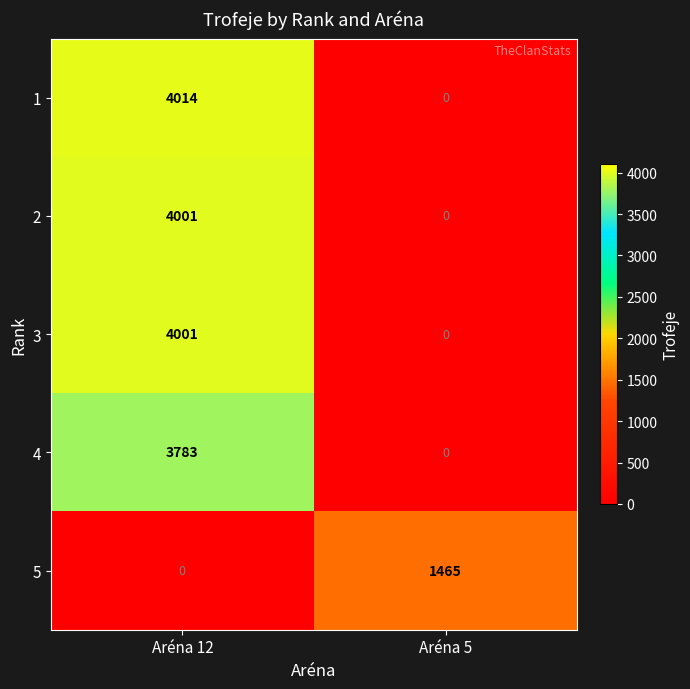

Which series has the largest total across all categories?

1